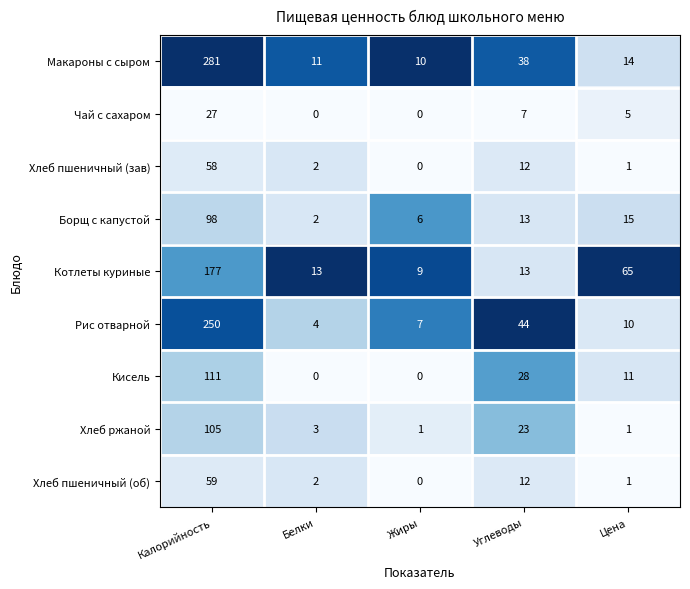

Rank the series at Калорийность from lowest to highest value.

Чай с сахаром, Хлеб пшеничный (зав), Хлеб пшеничный (об), Борщ с капустой, Хлеб ржаной, Кисель, Котлеты куриные, Рис отварной, Макароны с сыром